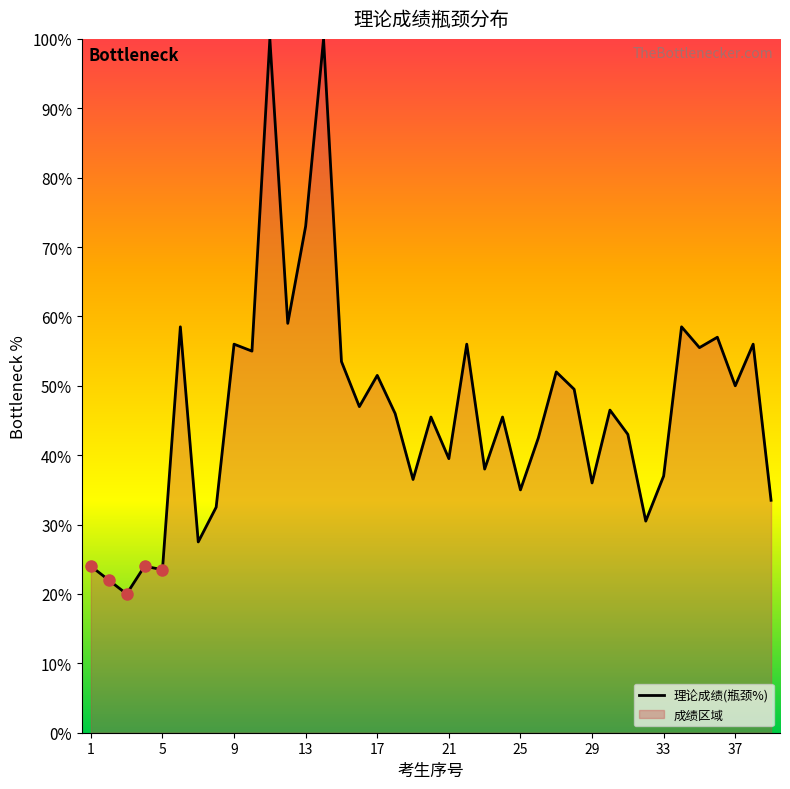

Read the value at 16.

47.0